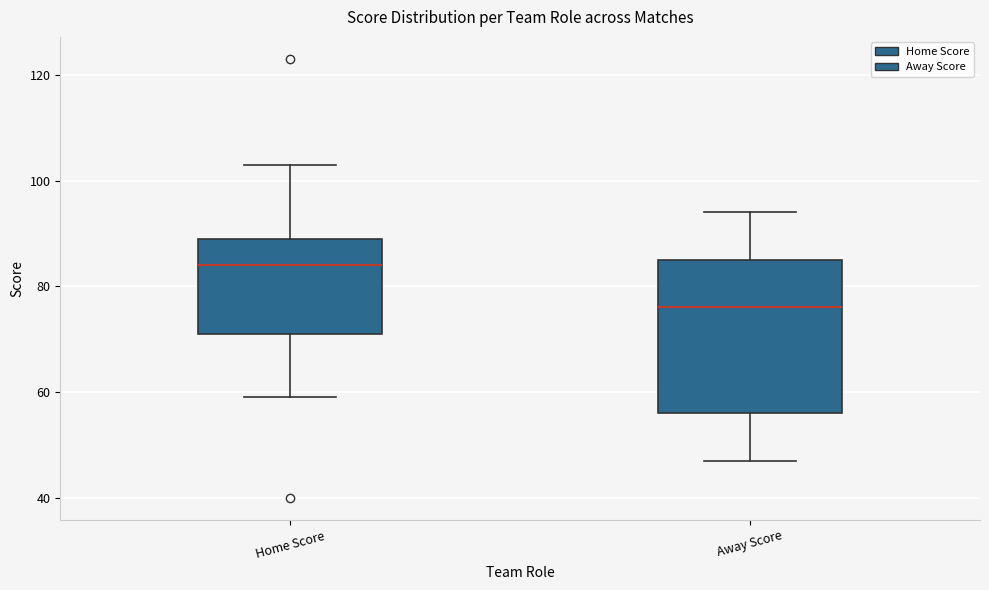

Reading left to right, read every box against the y-axis: the position of its median line, the range the box covers, and the ends of its whiskers. The values are not printed on the chart, so give them approximately, as read against the axis.

Home Score: median 84, box 72 to 90, whiskers 60 to 104
Away Score: median 76, box 56 to 86, whiskers 48 to 94